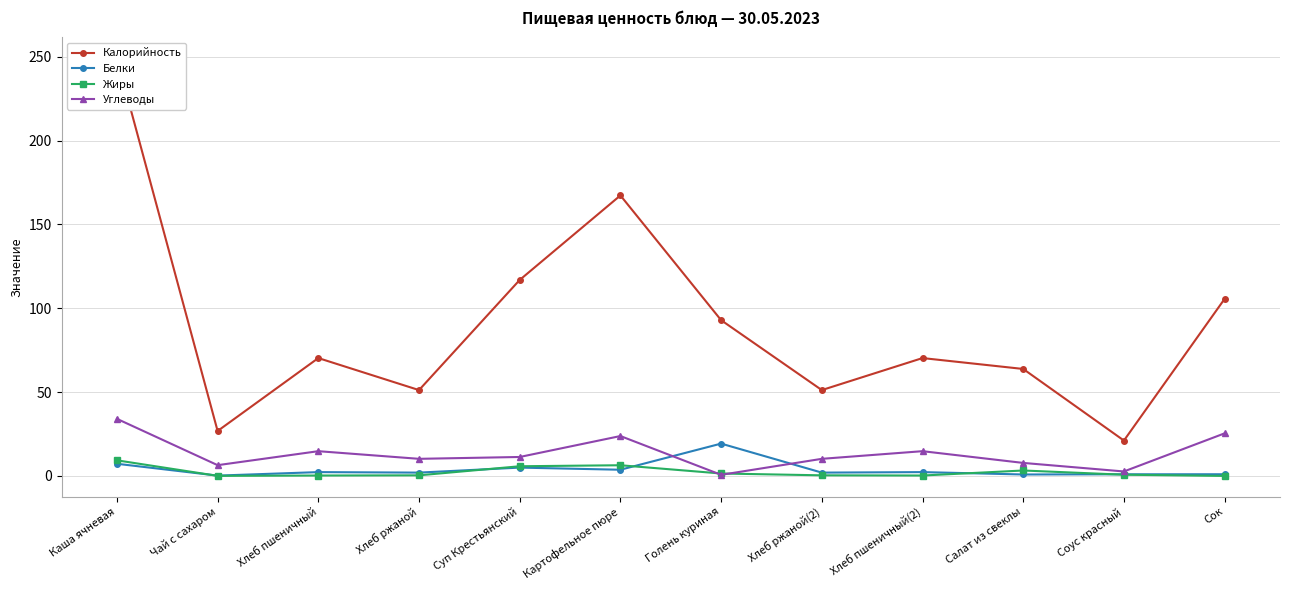

How many lines are shown in the chart?

4